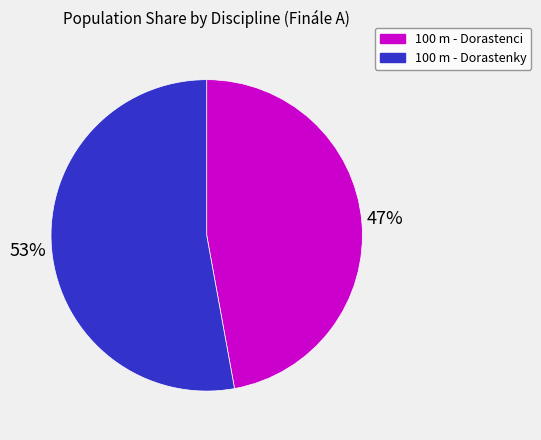

Does any single category account for the majority?

Yes